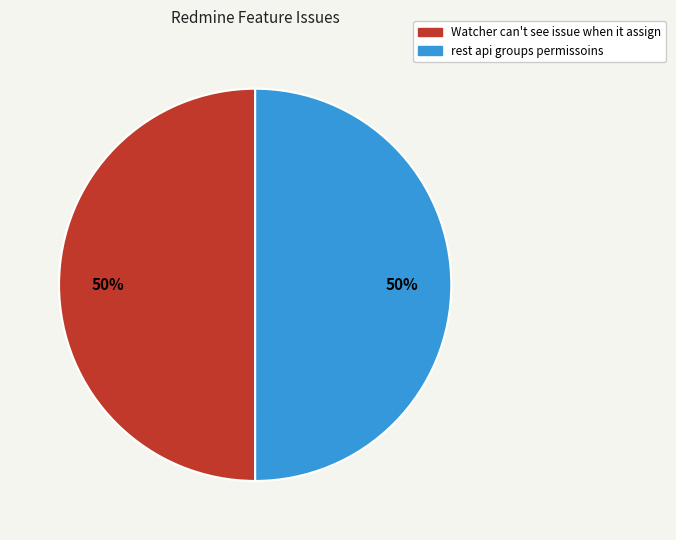

Do Watcher can't see issue when it assign and rest api groups permissoins together represent more than half of the pie?

Yes